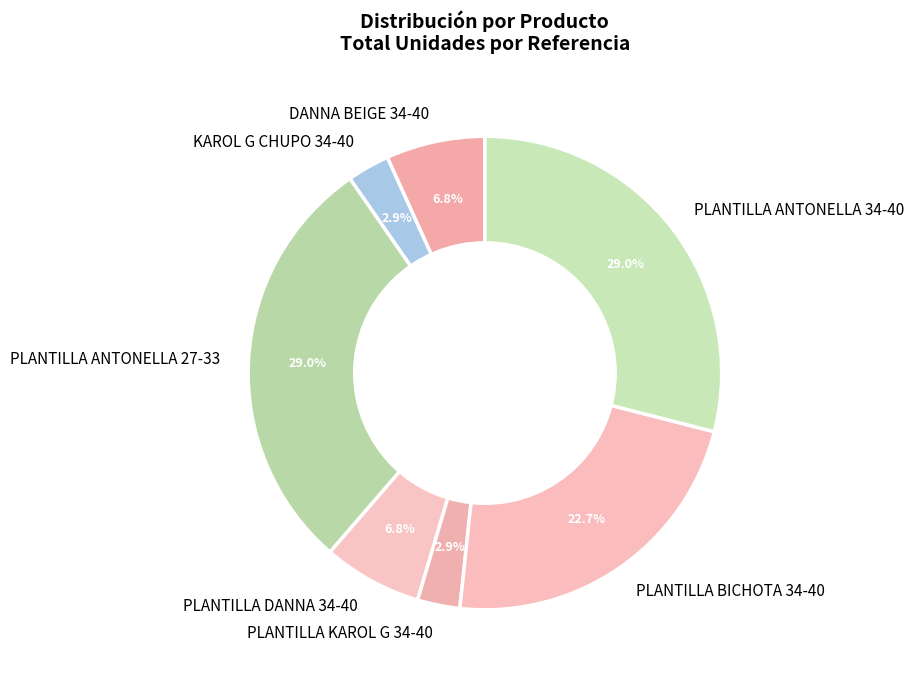

How many segments does this pie chart have?

7